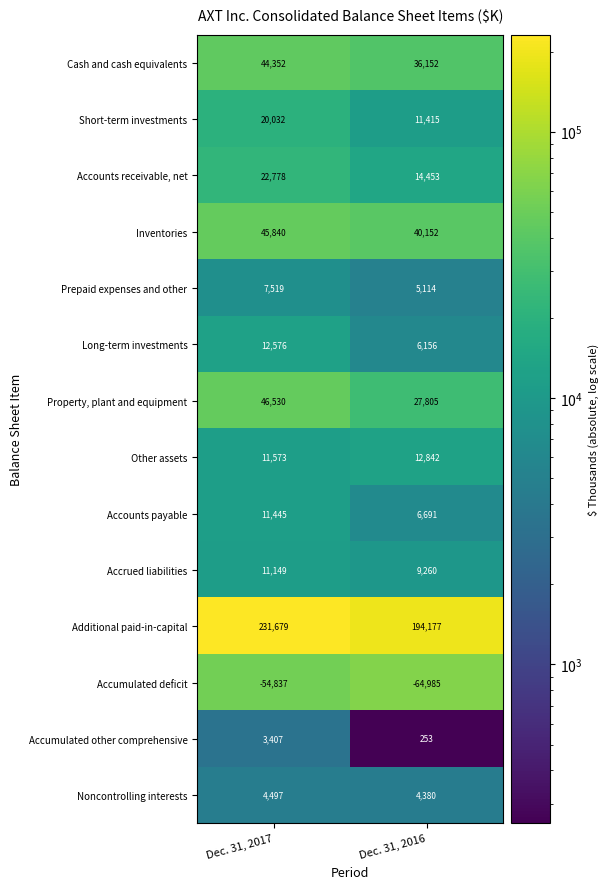

At which label does Accumulated other comprehensive reach its minimum?

Dec. 31, 2016